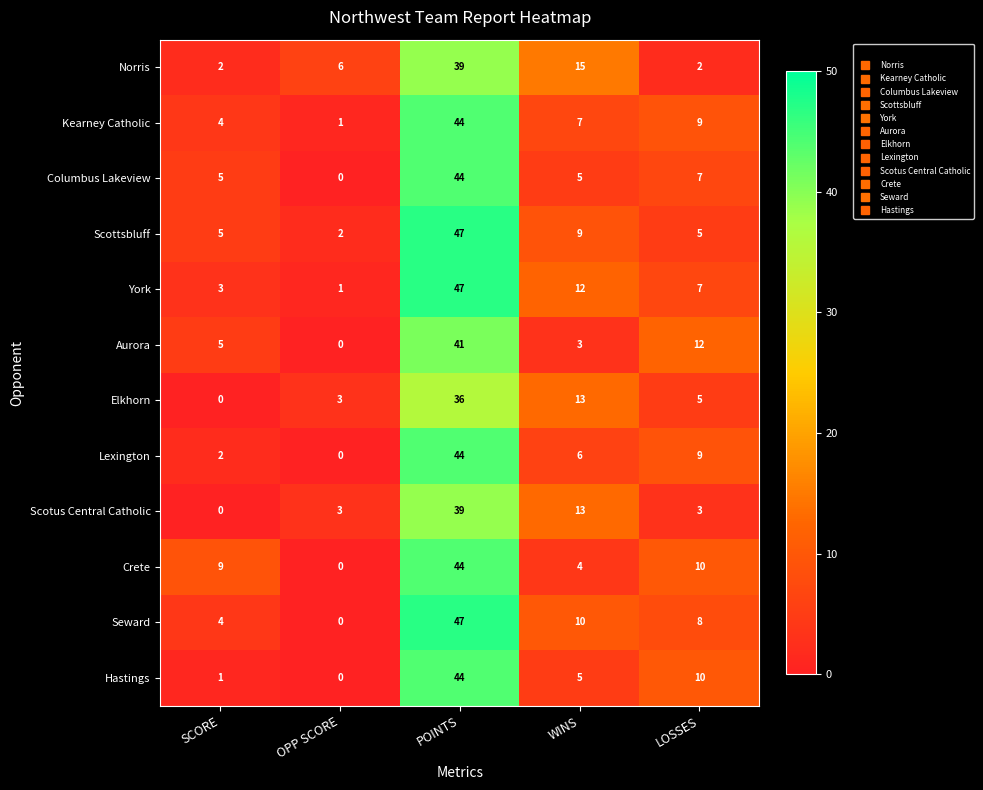

At which category is the sum across all series the highest?

POINTS